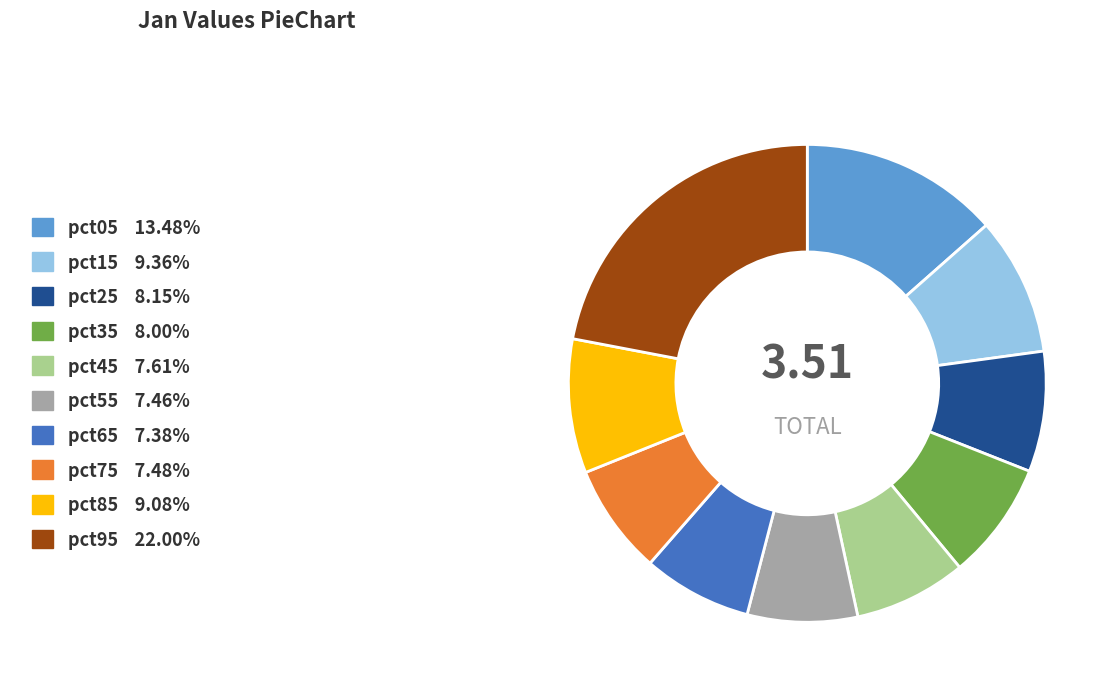

True or false: pct75 accounts for 1% of the total.

False